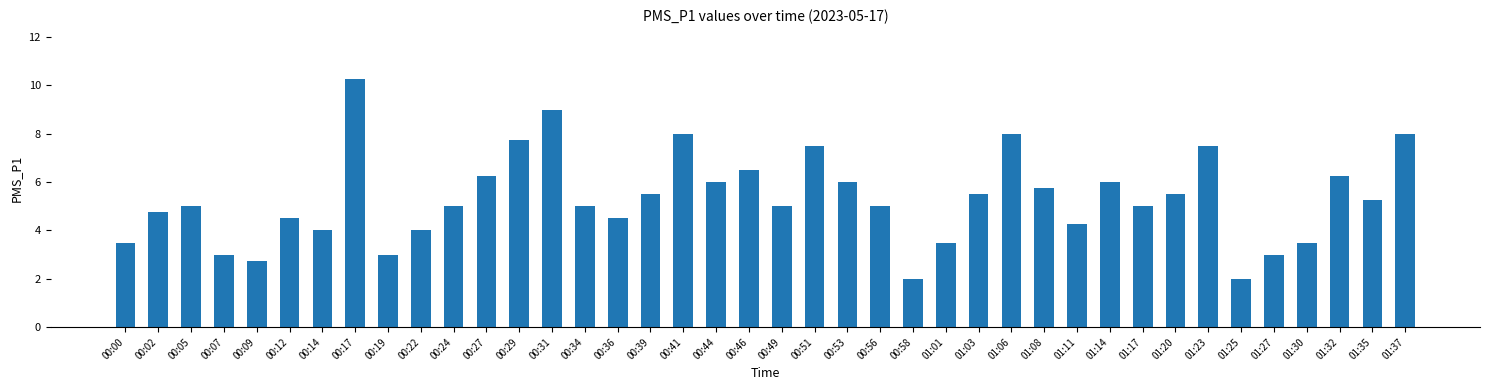

What is the smallest value displayed?

2.0